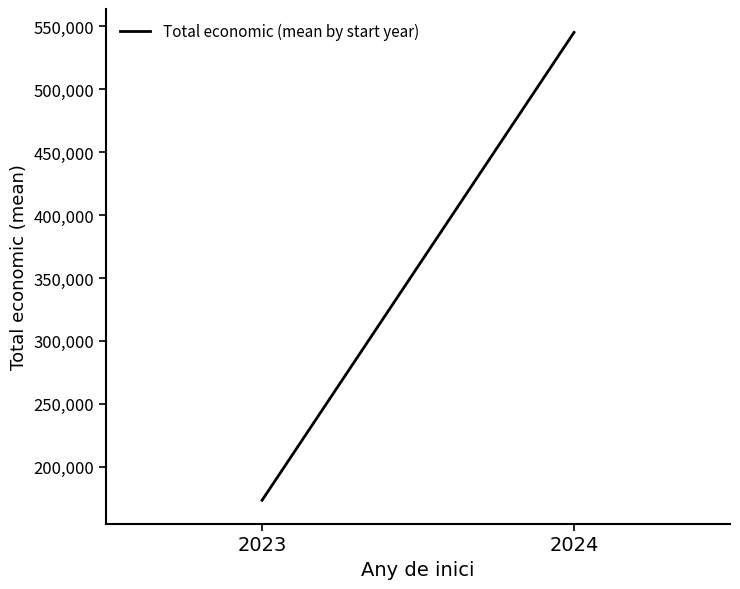

At which label is the value closest to 359309?

2023